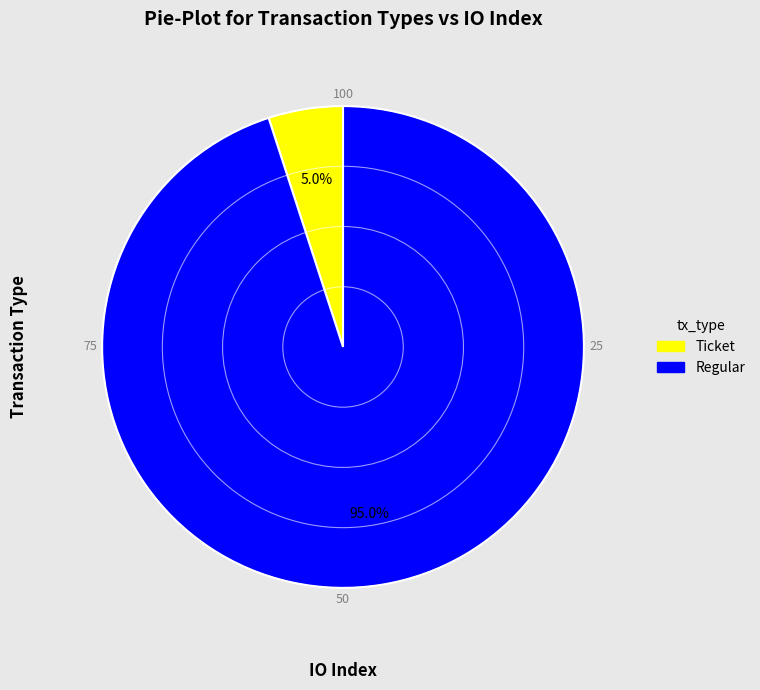

Does Ticket represent more than half of the total?

No